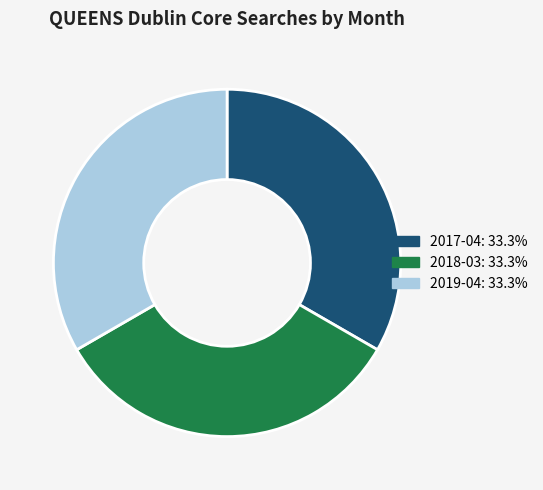

Is there a majority slice in this chart?

No